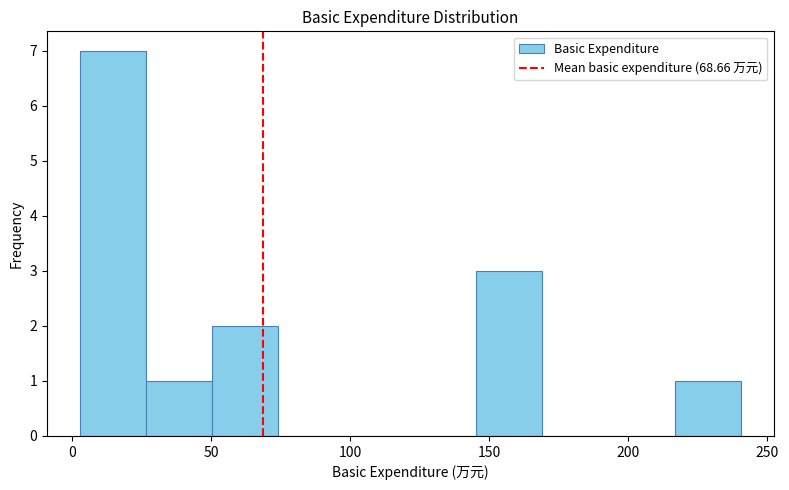

Reading left to right, transcribe this chart: for each bar, give the range it covers on the x-axis and its height. Neither the bar edges nor the heights are printed on the chart, so give them approximately, as read against the axes.

5 to 25: 7
25 to 50: 1
50 to 75: 2
75 to 100: 0
100 to 120: 0
120 to 145: 0
145 to 170: 3
170 to 195: 0
195 to 215: 0
215 to 240: 1